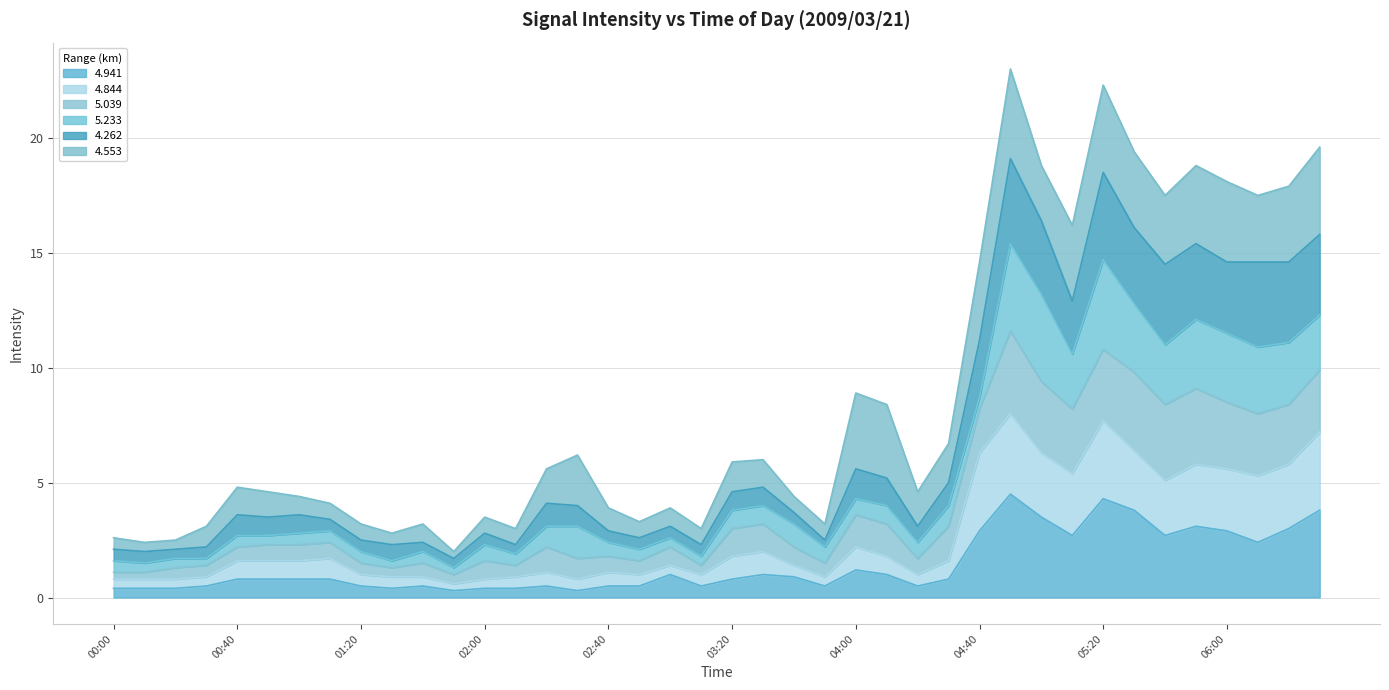

The 4.941 series shows 2.9 at 04:40. True or false?

True